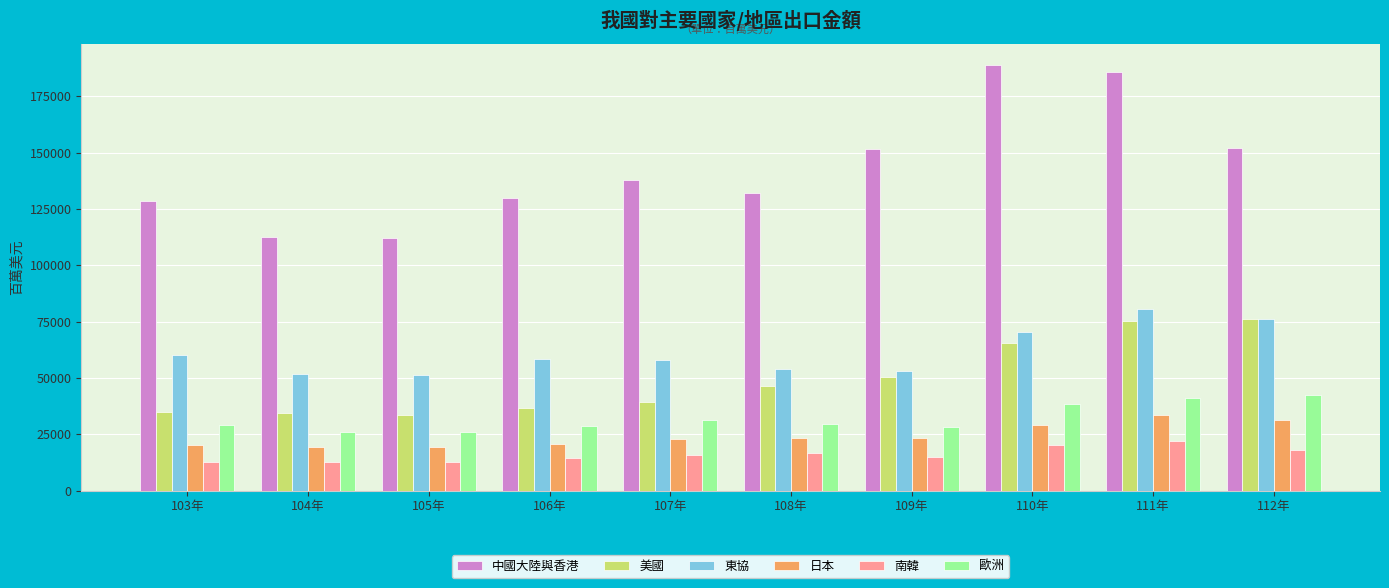

At which label does 中國大陸與香港 first exceed 137898?

107年